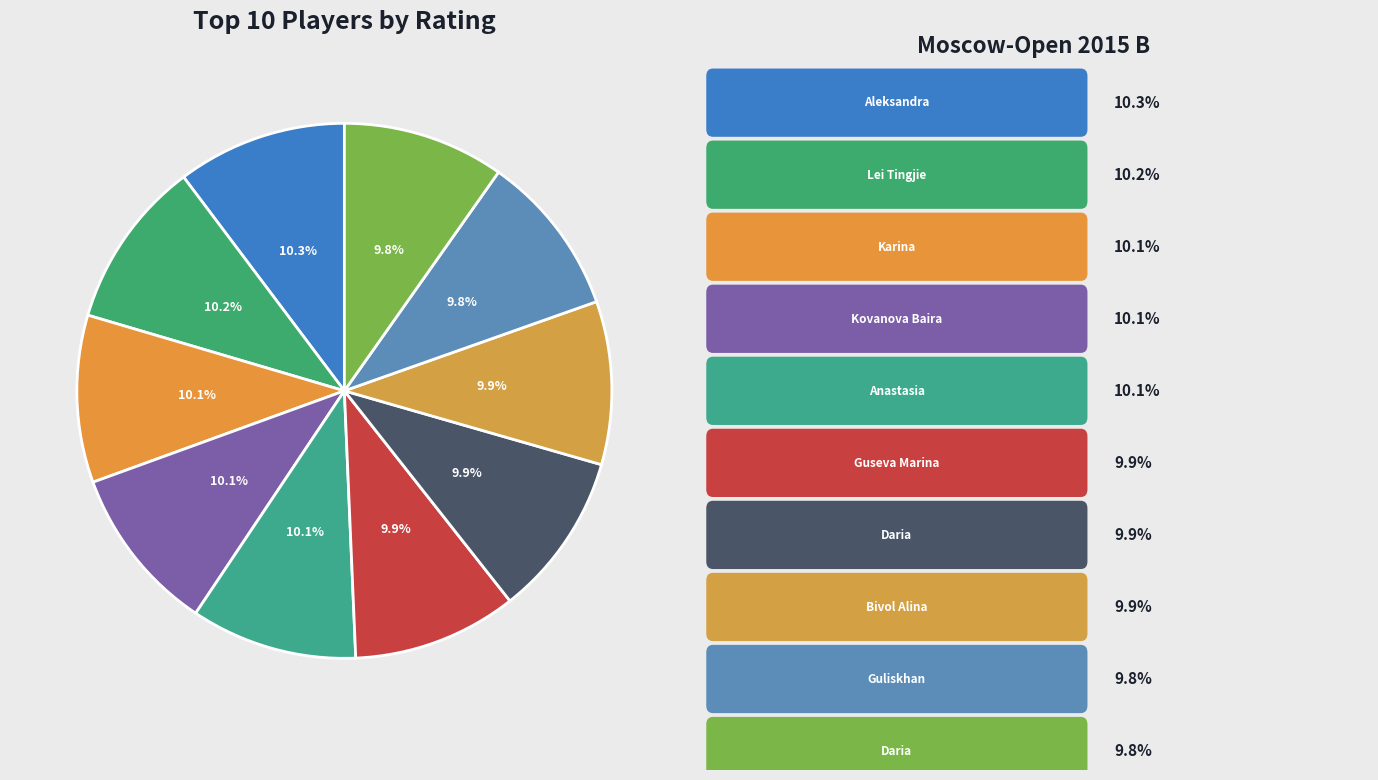

Count the number of slices in the pie.

10